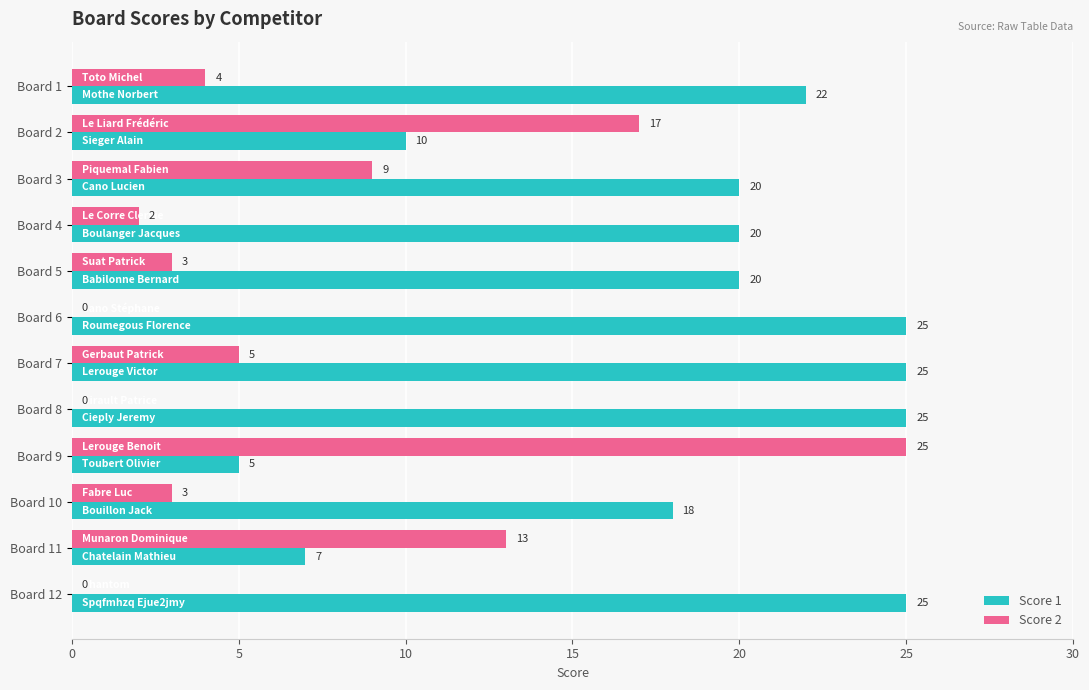

Is it true that Score 1 equals 34 at Board 12?

False